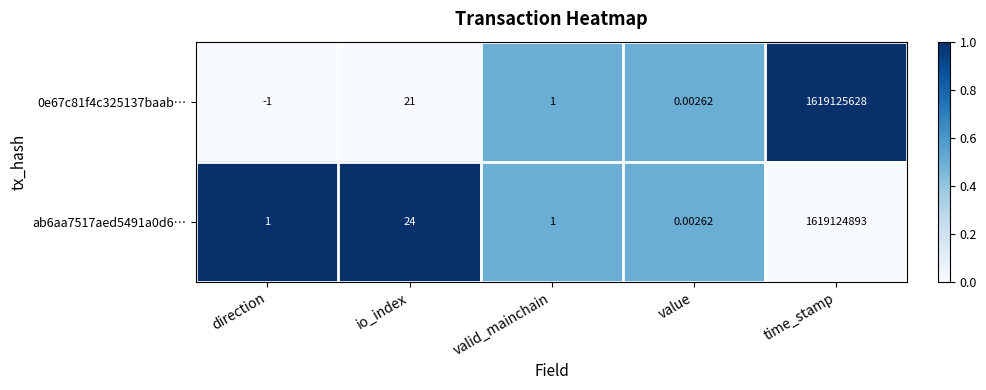

Is the value of 0e67c81f4c325137baab… at time_stamp greater than the value of ab6aa7517aed5491a0d6… at direction?

Yes